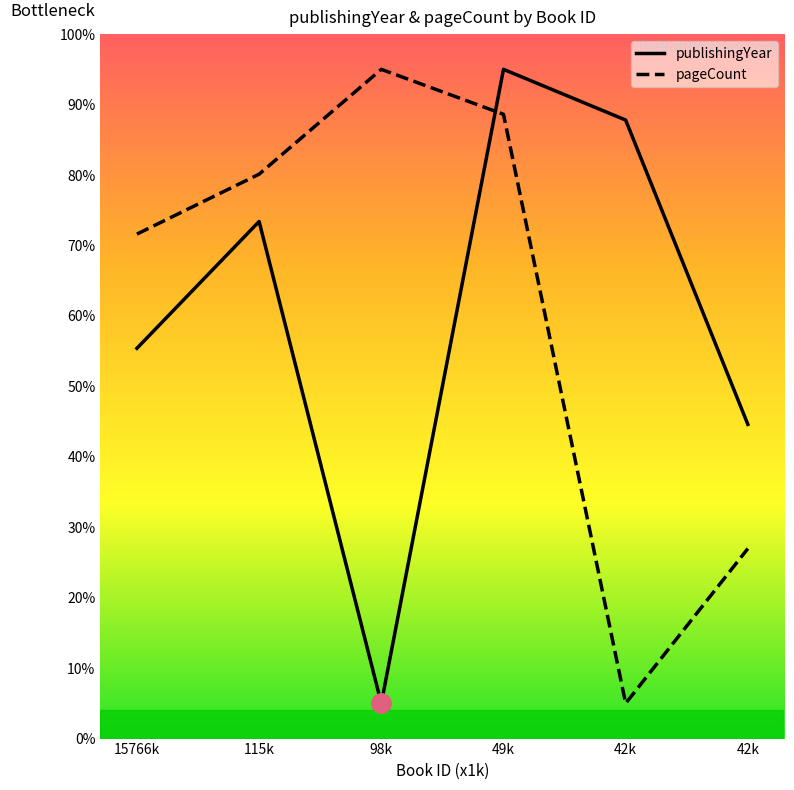

What are all the series names shown in the legend?

publishingYear, pageCount